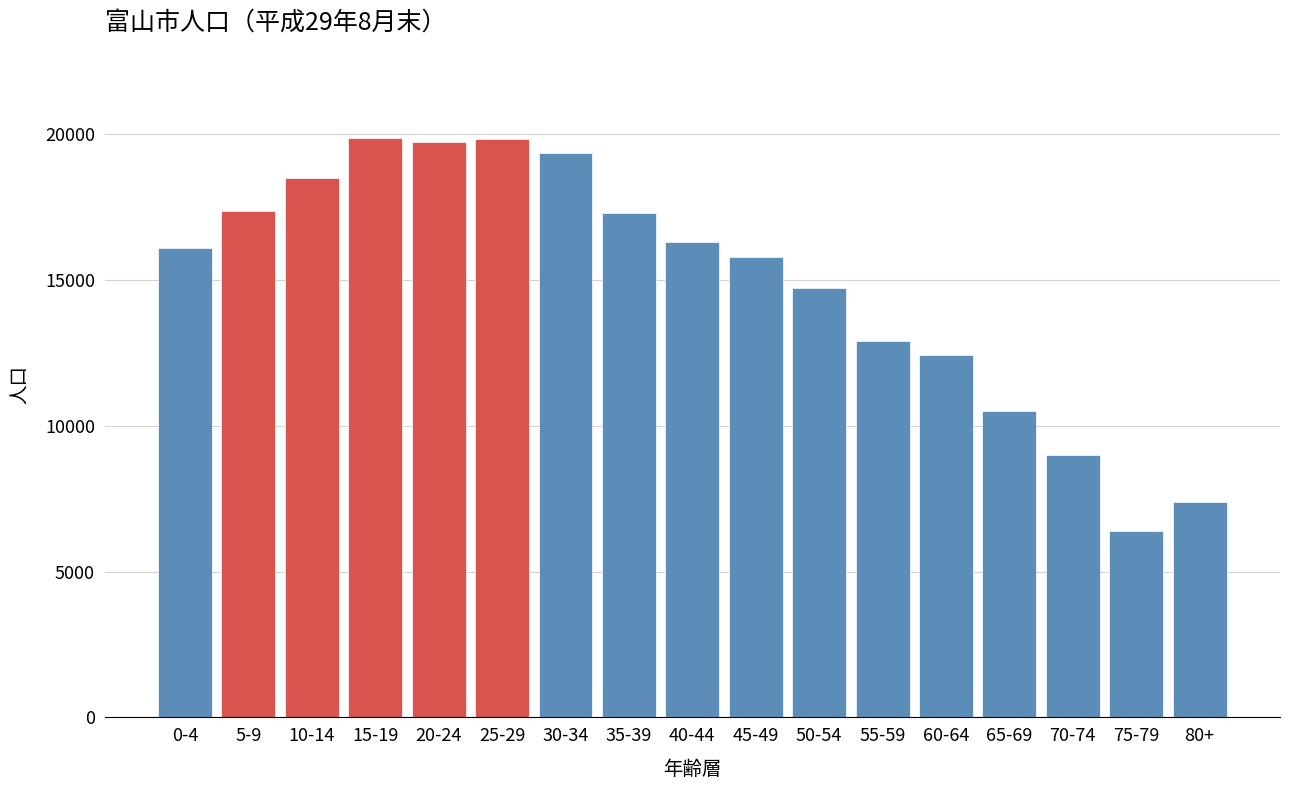

What is the label of the 10th bar from the left?

45-49